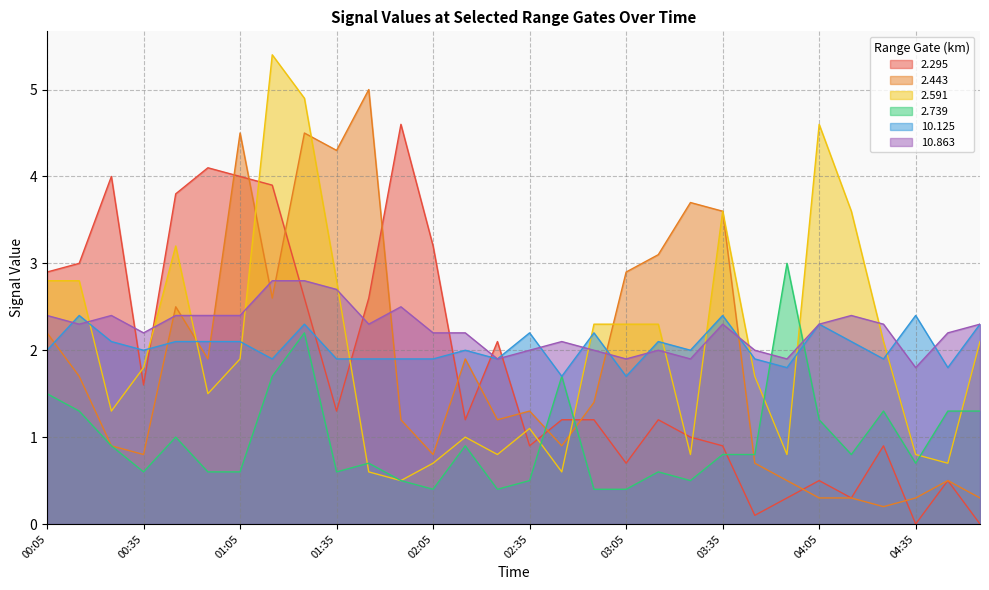

Which series ends up on top after the final intersection of 10.125 and 10.863?

10.863